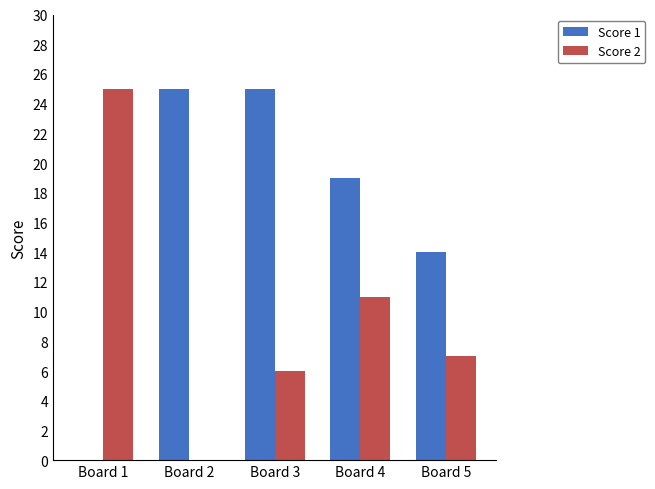

What is the sum of the Score 1 values at Board 4 and Board 2?

44